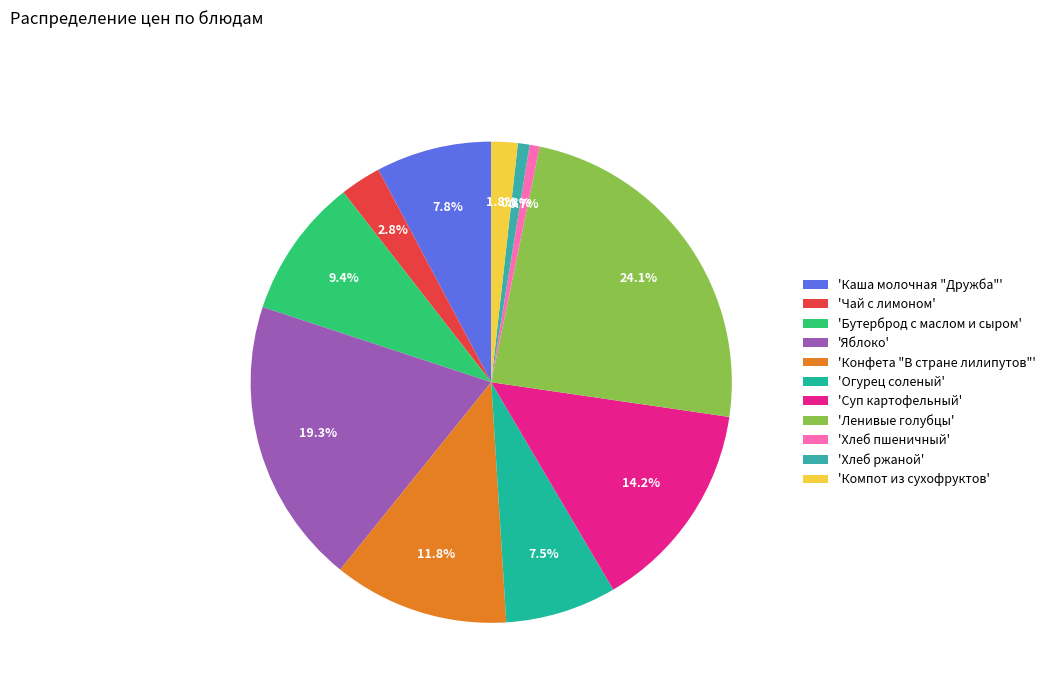

How many segments does this pie chart have?

11